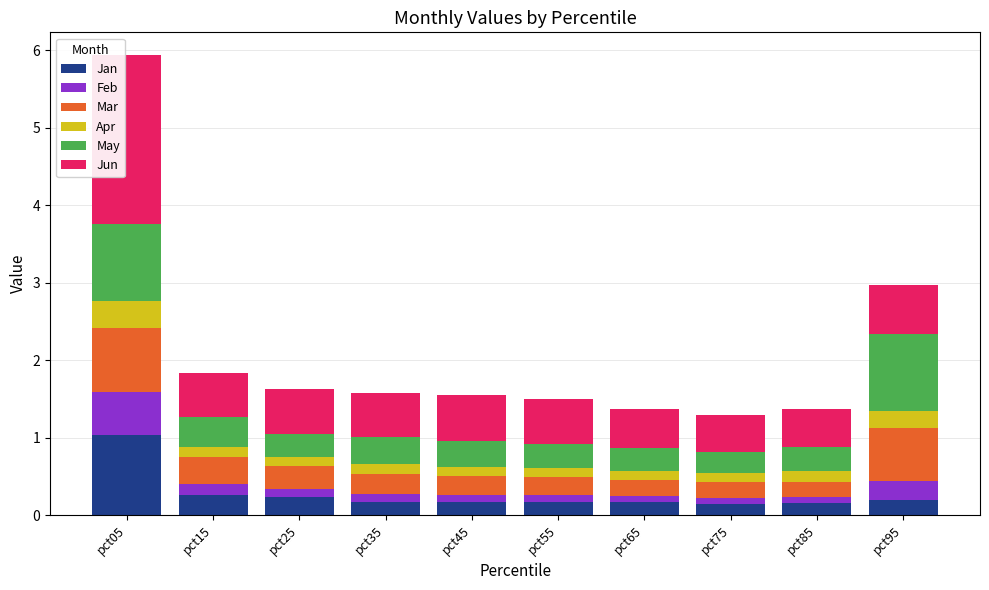

True or false: Jan has a value of 0.2 at pct95.

True